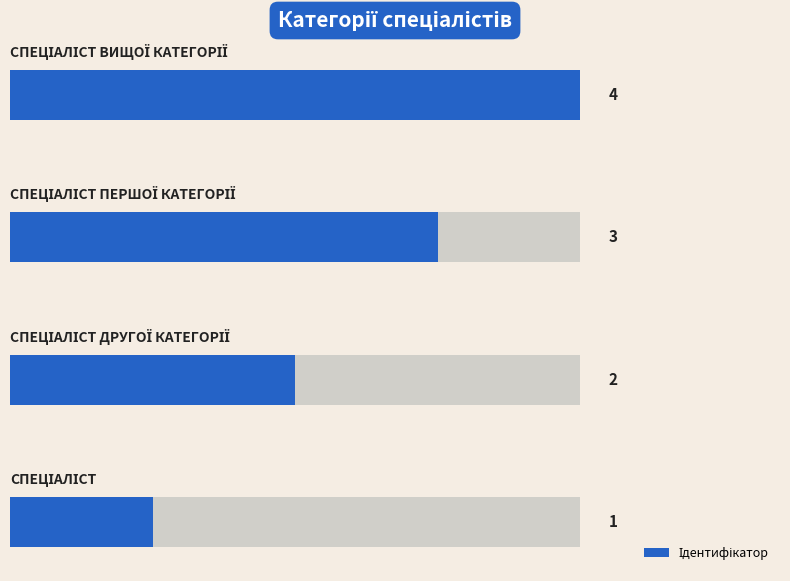

What is the average value?

2